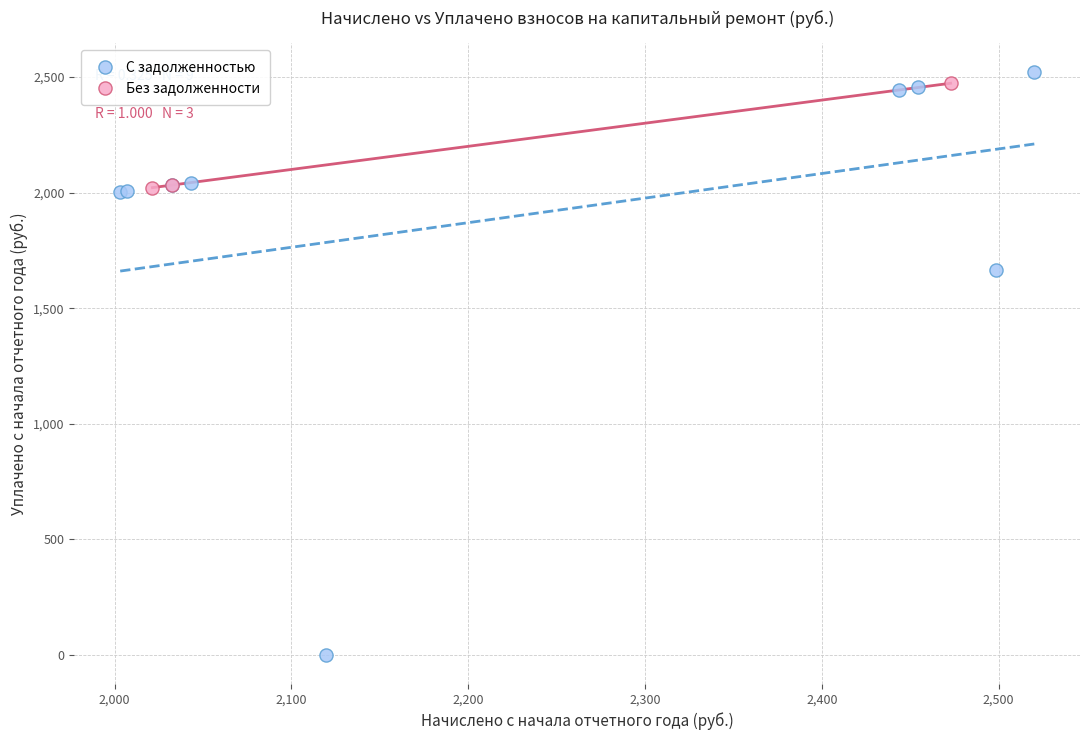

Which series contains the lowest Y value?

С задолженностью